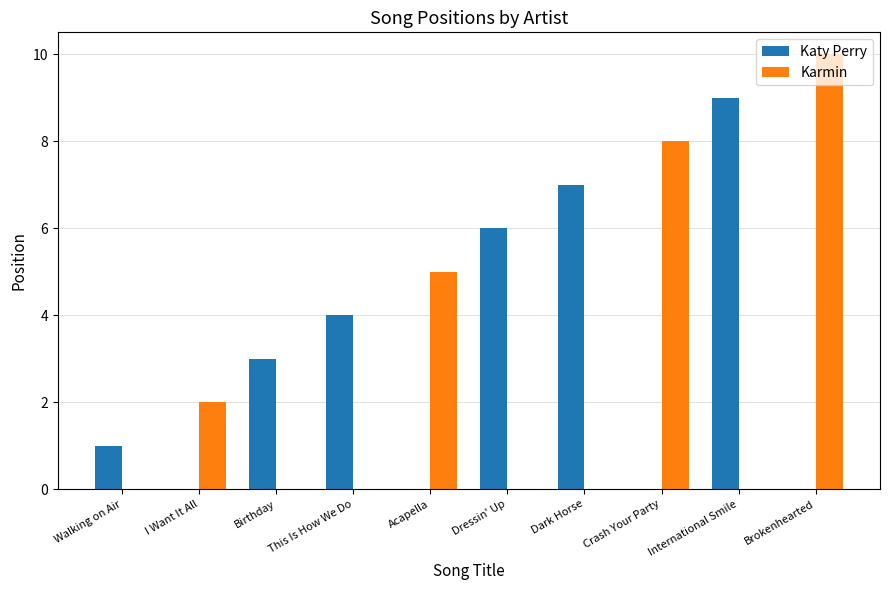

How many groups of bars are there?

10